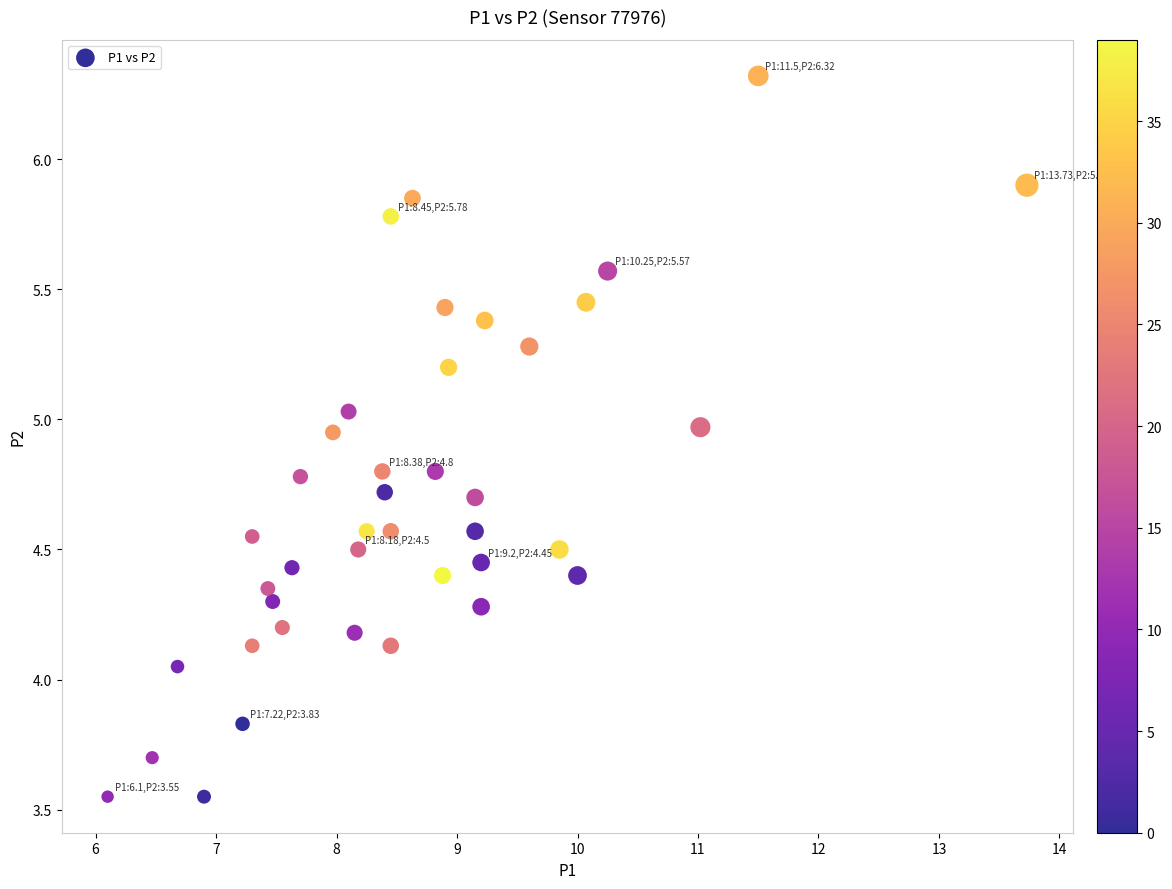

What is the range of X values (max minus min)?

7.6